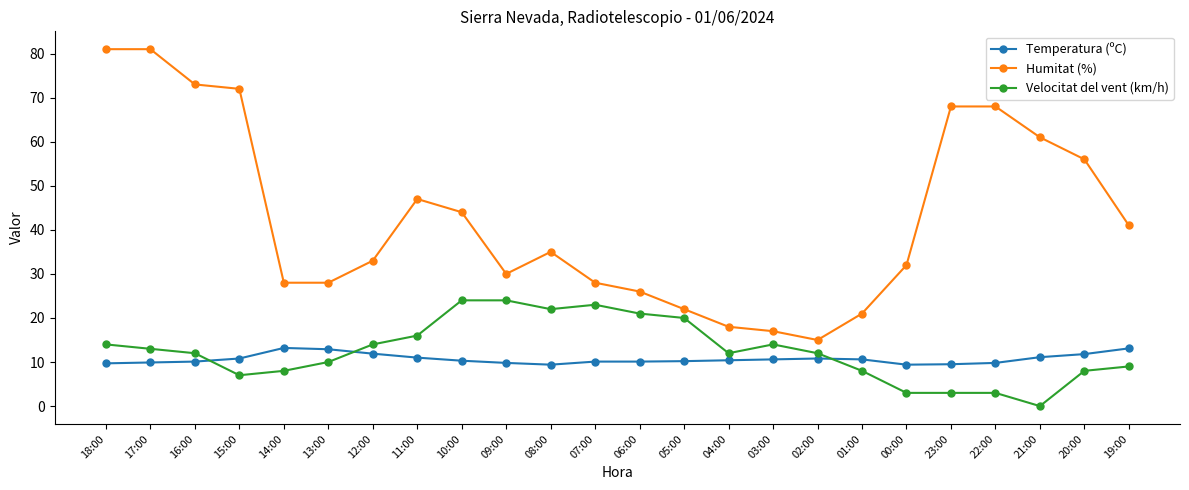

How many lines are shown in the chart?

3